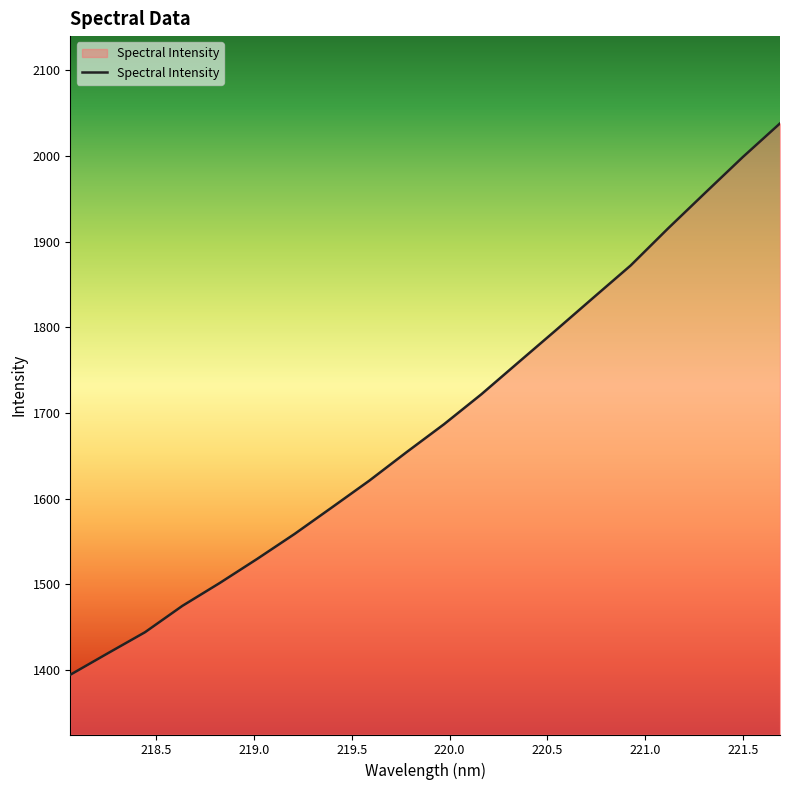

What is the difference between the maximum and minimum values?

643.5